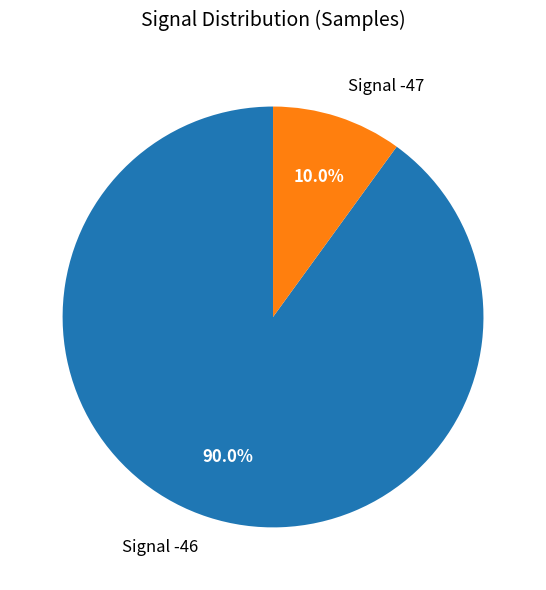

Which category has the biggest portion of the pie?

Signal -46